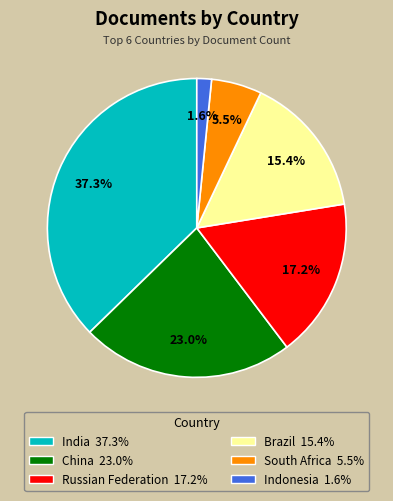

What percentage is NOT represented by South Africa?

94.5%